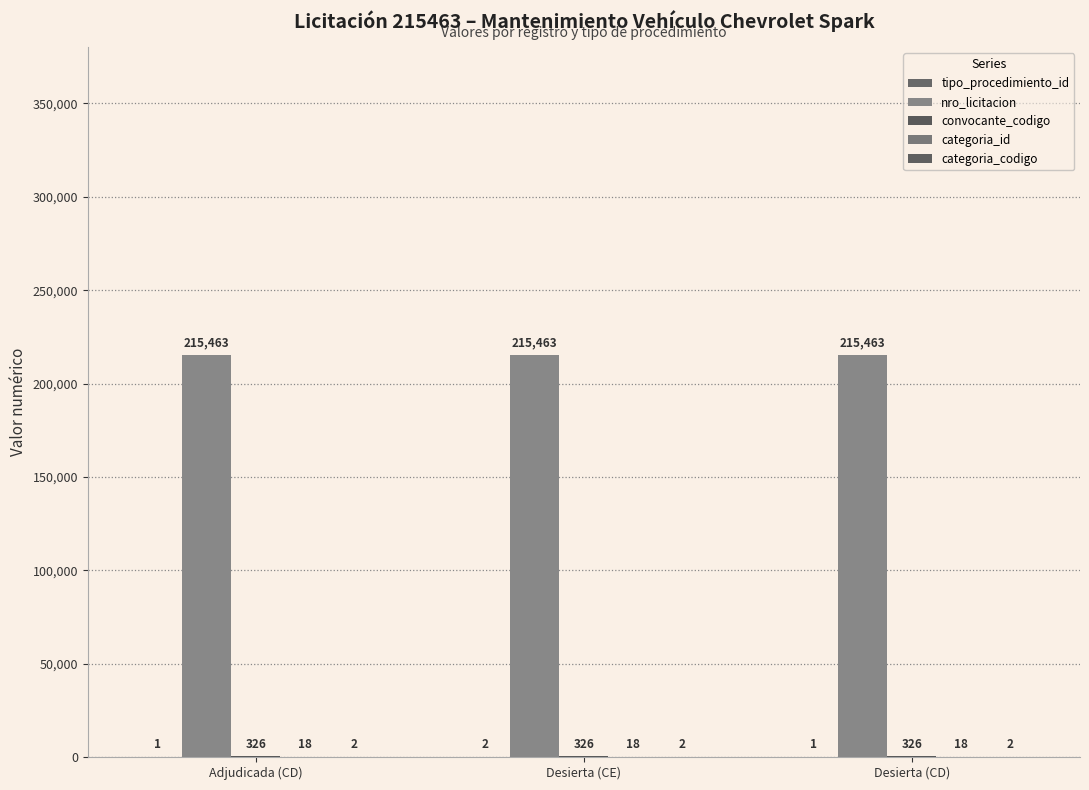

What position from the left is Adjudicada (CD)?

1